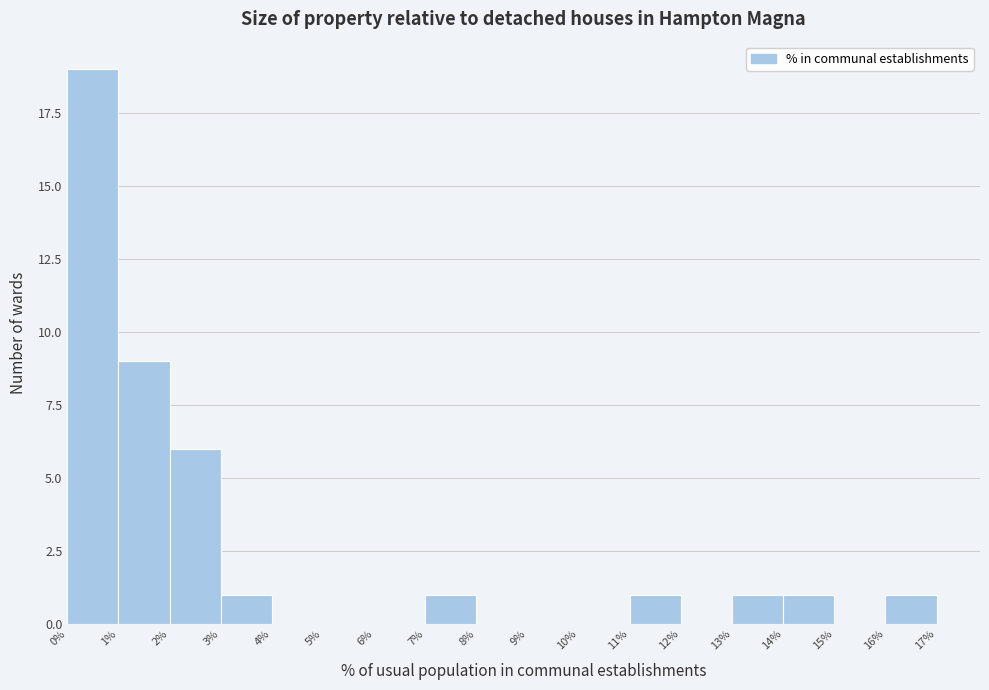

Reading left to right, transcribe this chart: for each bar, give the range it covers on the x-axis and its height. The values are not printed on the chart, so give them approximately, as read against the axis.

0% to 1%: 19
1% to 2%: 9
2% to 3%: 6
3% to 4%: 1
4% to 5%: 0
5% to 6%: 0
6% to 7%: 0
7% to 8%: 1
8% to 9%: 0
9% to 10%: 0
10% to 11%: 0
11% to 12%: 1
12% to 13%: 0
13% to 14%: 1
14% to 15%: 1
15% to 16%: 0
16% to 17%: 1